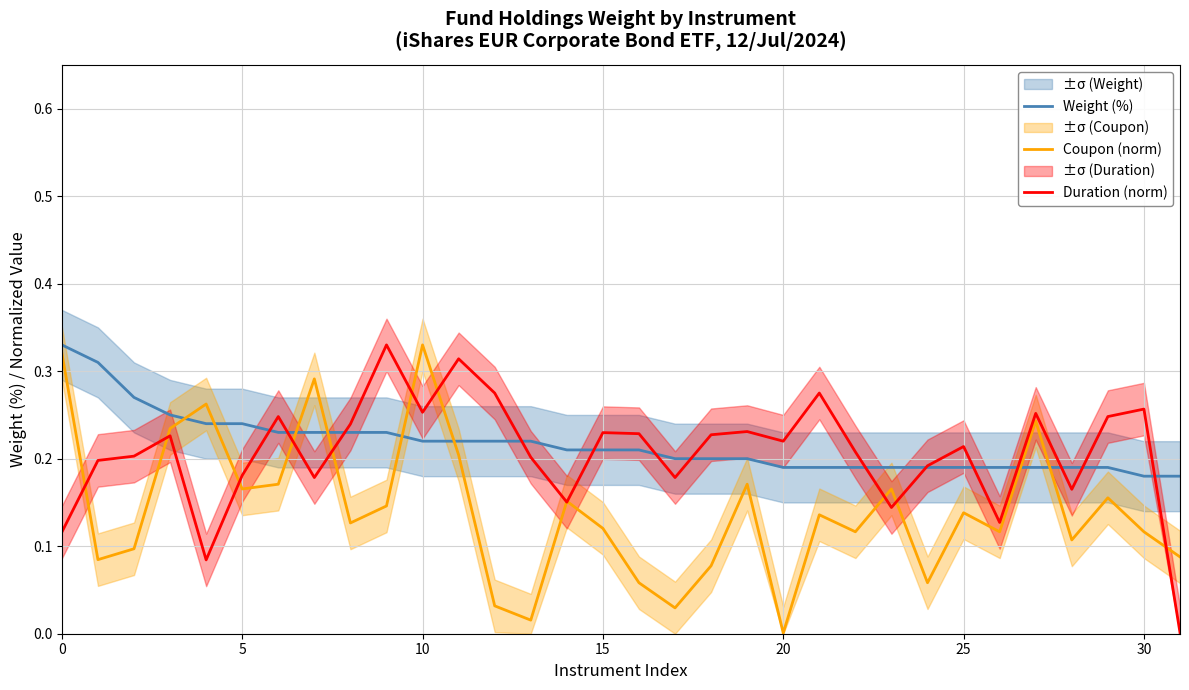

Where is Coupon (norm) nearest to the value 0?

20